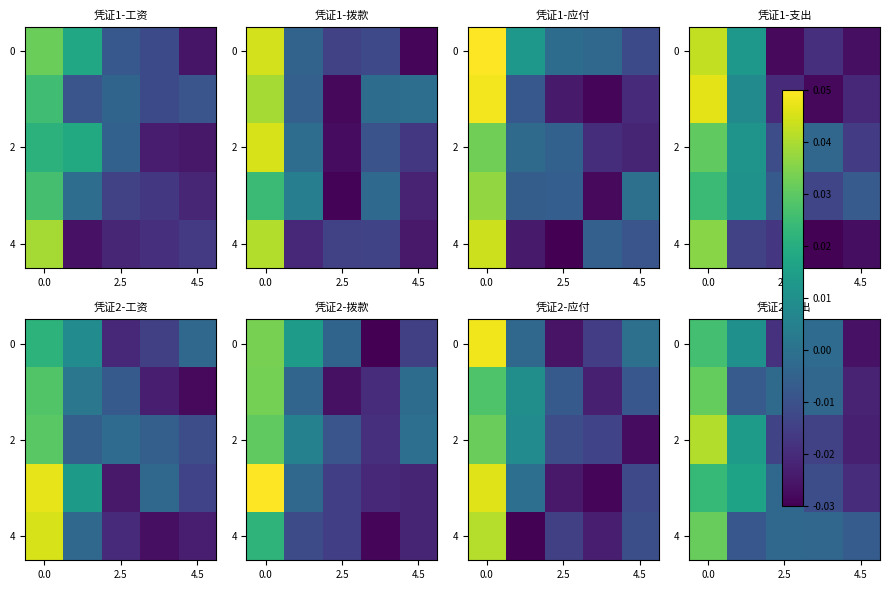

What is the difference between the maximum and minimum values in the 0 series?

0.1